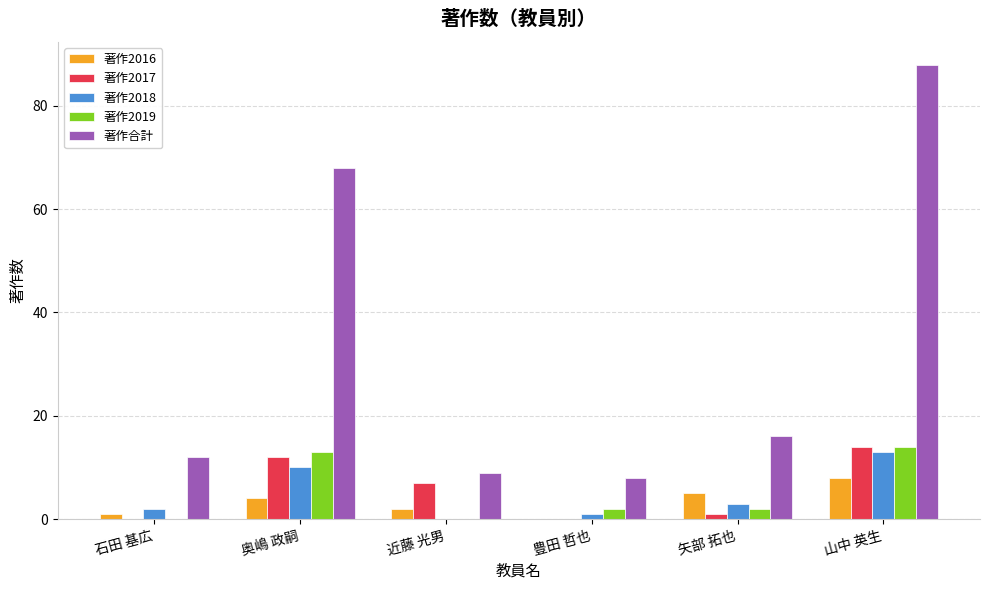

What is the average value of the 著作合計 series?

34